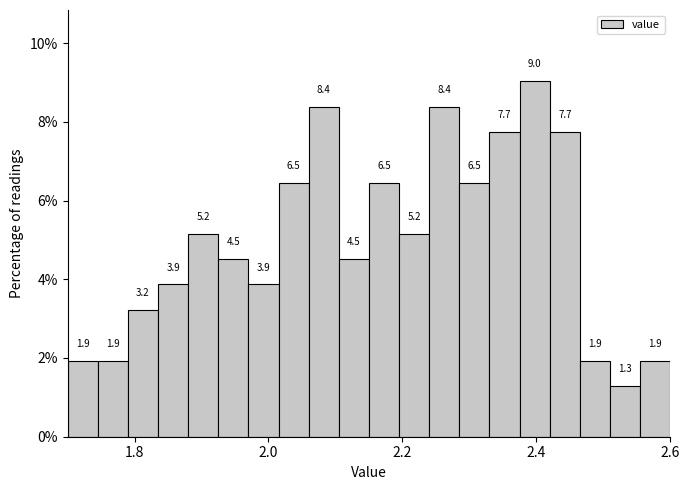

Read against the x-axis, roughly where is the centre of the tallest bar?

2.40